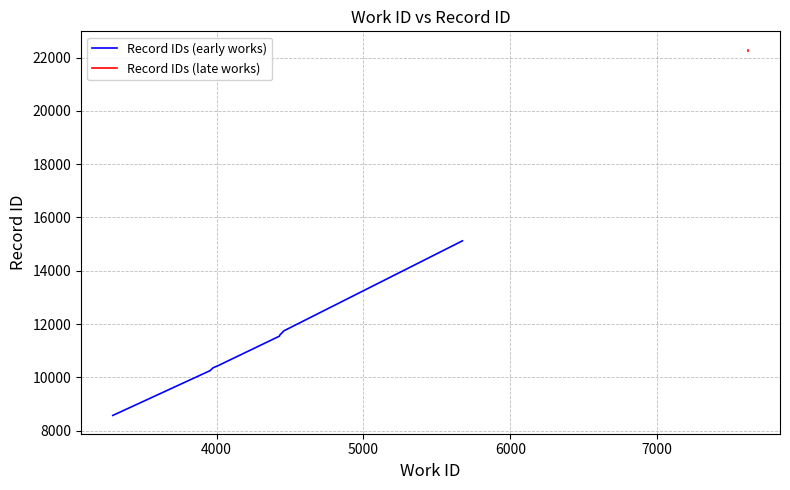

True or false: id and work_id intersect in this chart.

False